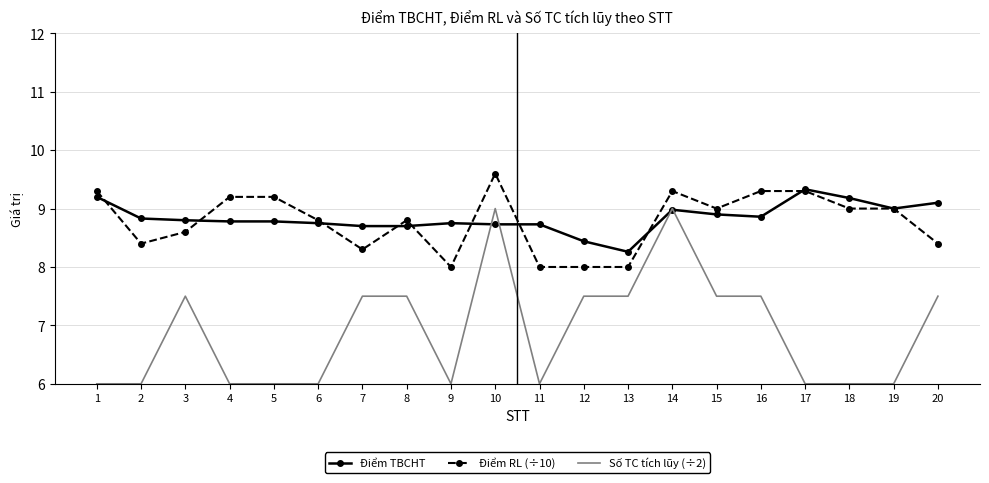

Rank the series by their maximum value, from lowest to highest.

Số TC tích lũy (÷2), Điểm TBCHT, Điểm RL (÷10)